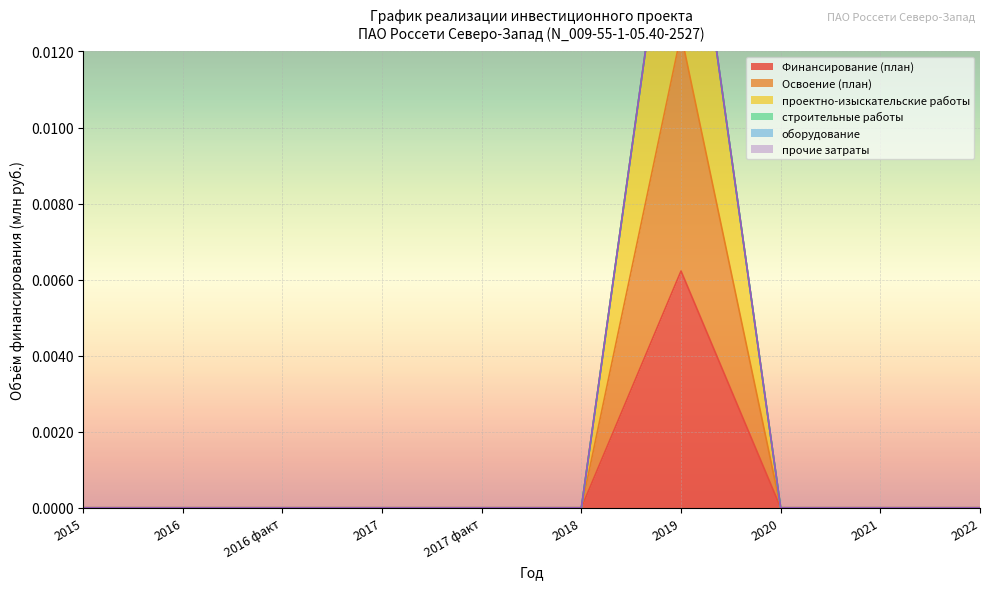

True or false: проектно-изыскательские работы has more than 1 points higher than both neighbors.

False